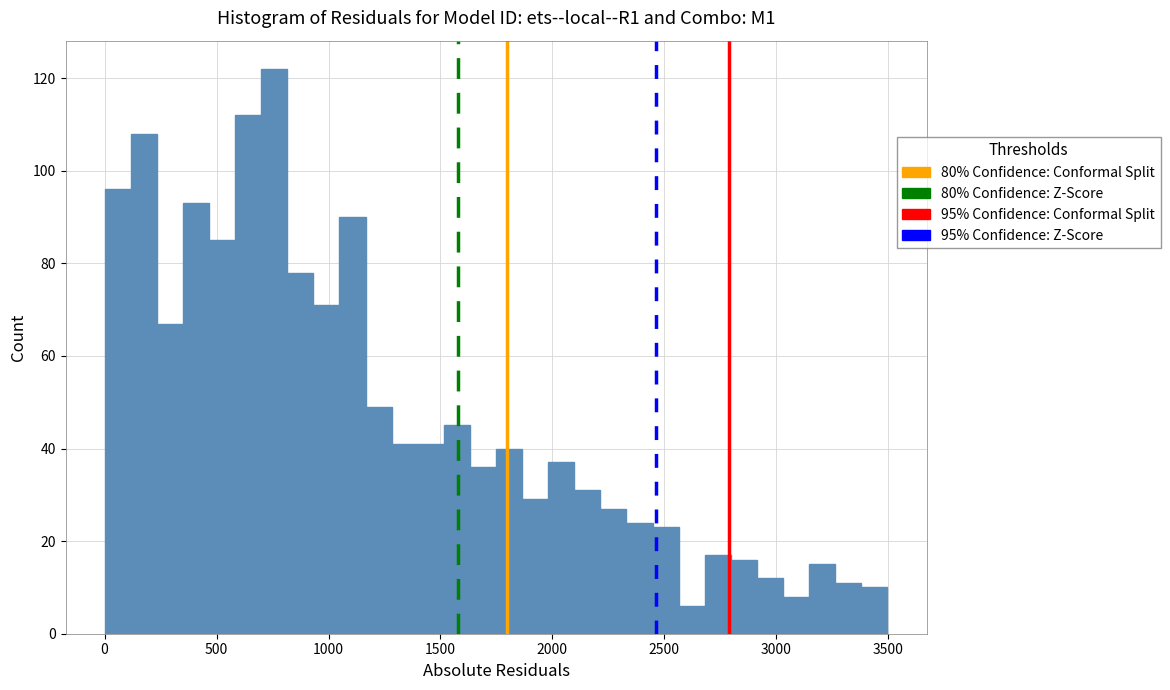

Read against the x-axis, roughly where is the centre of the tallest bar?

750